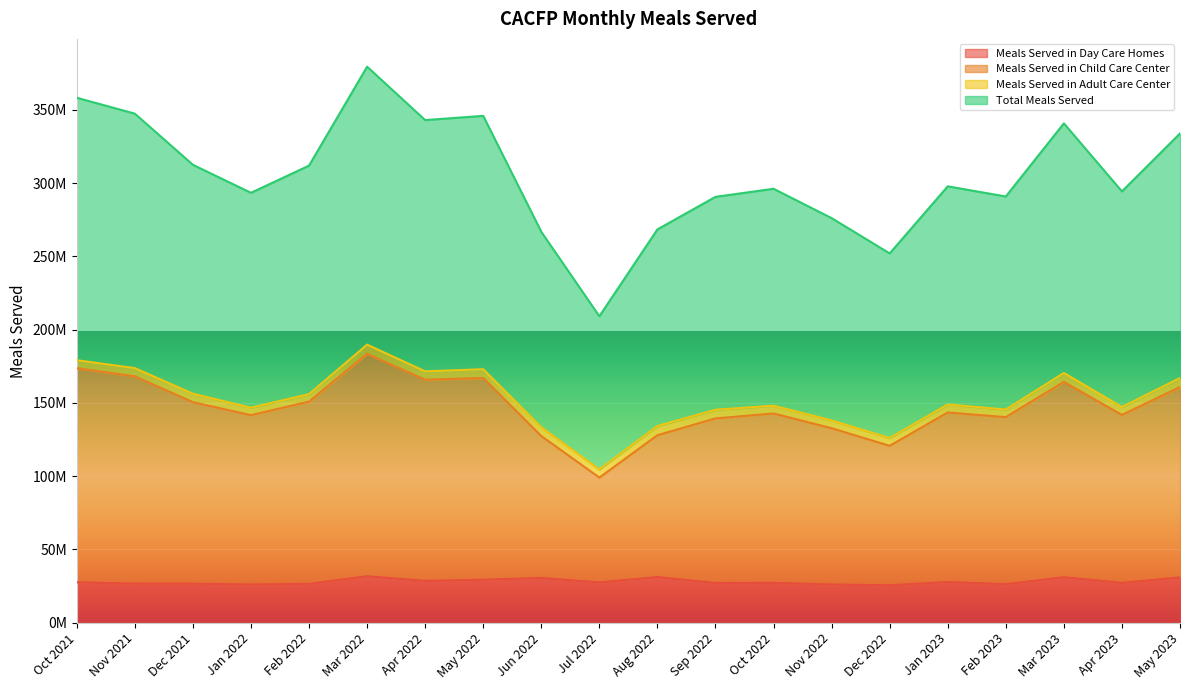

Does the chart display data point markers on the line(s)?

No